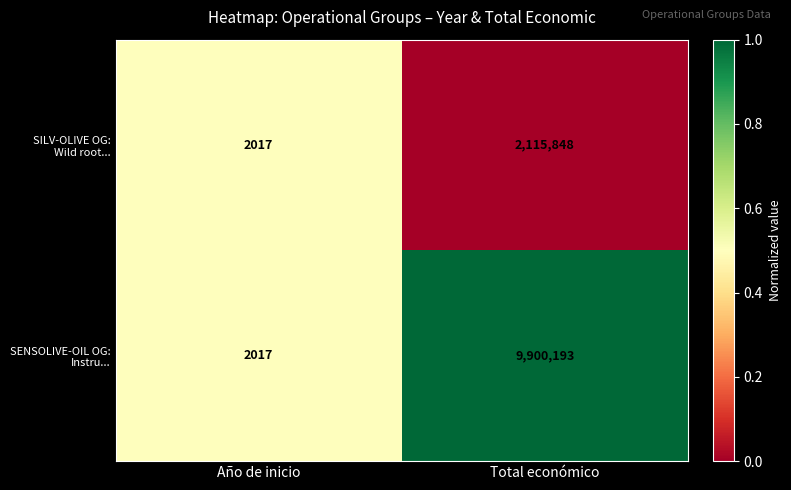

At which category is the sum across all series the highest?

Total económico